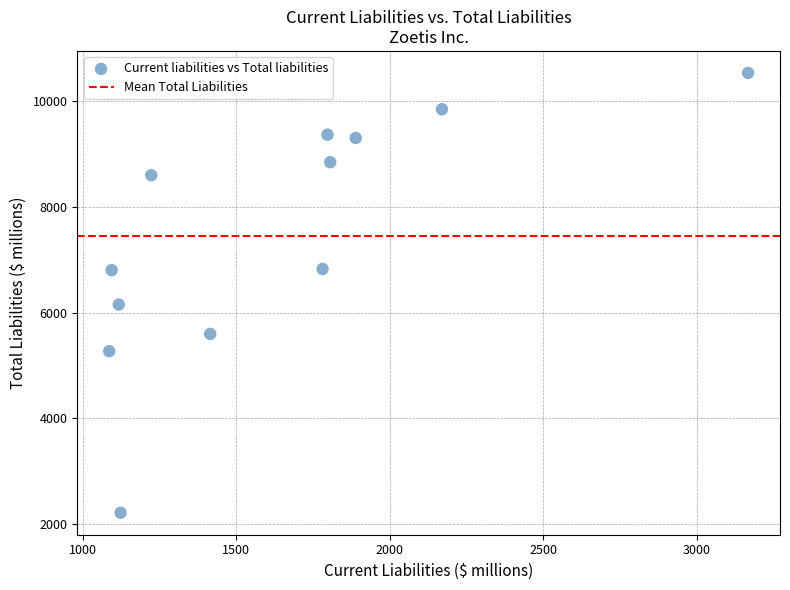

What is the range of Y values (max minus min)?

8301